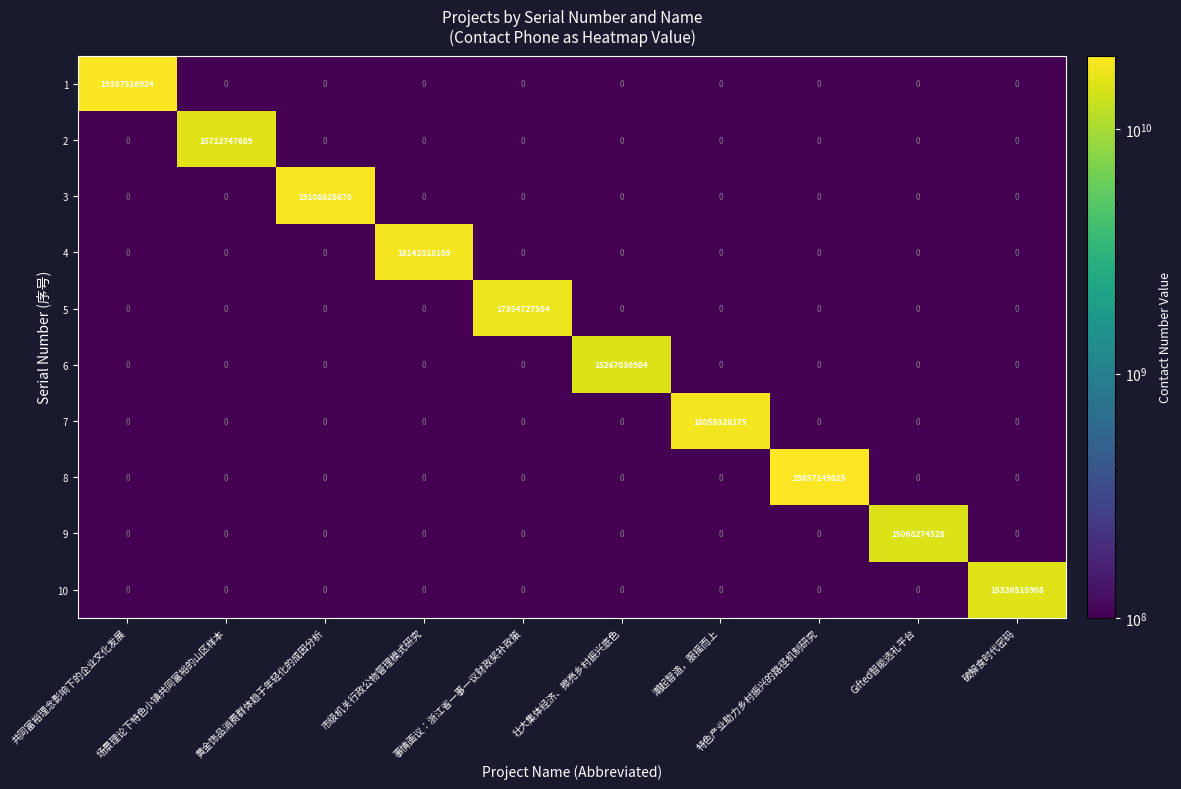

At how many categories does at least one series exceed 12822017981?

10